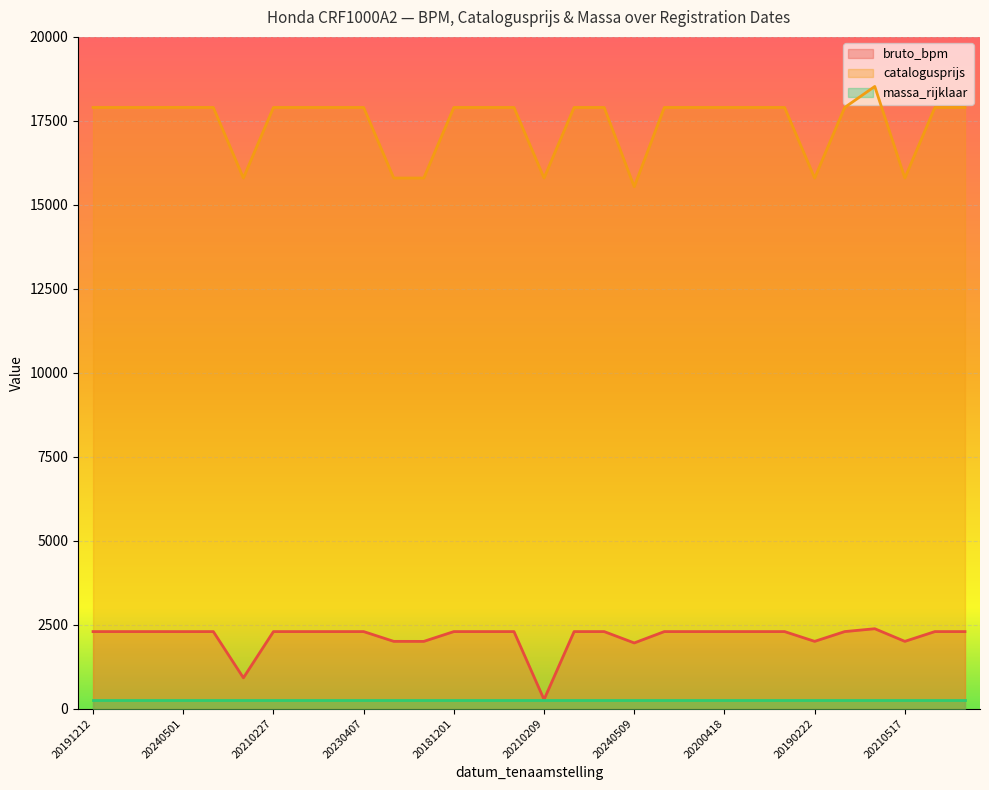

What is the label of the 26th point from the right?

20220625